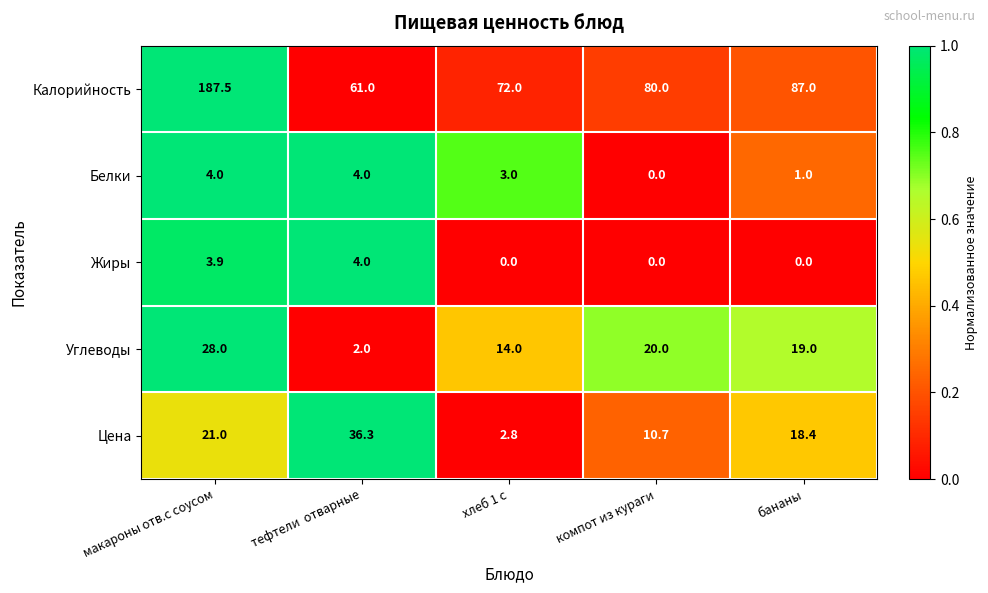

What is the difference between the highest and lowest values at макароны отв.с соусом?

183.6